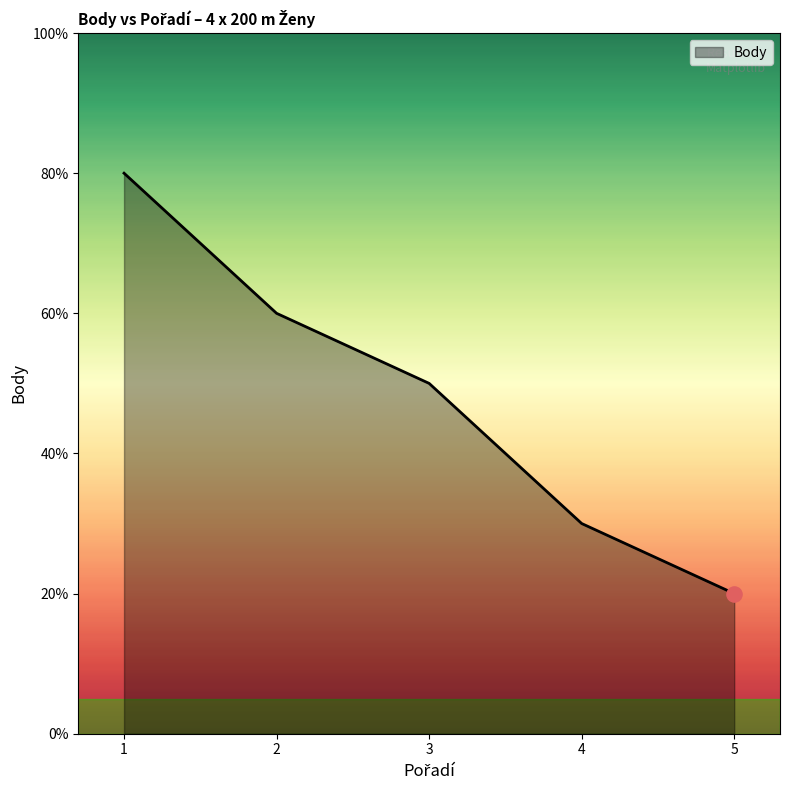

What is the ratio of the value at 2 to the value at 5?

3.0